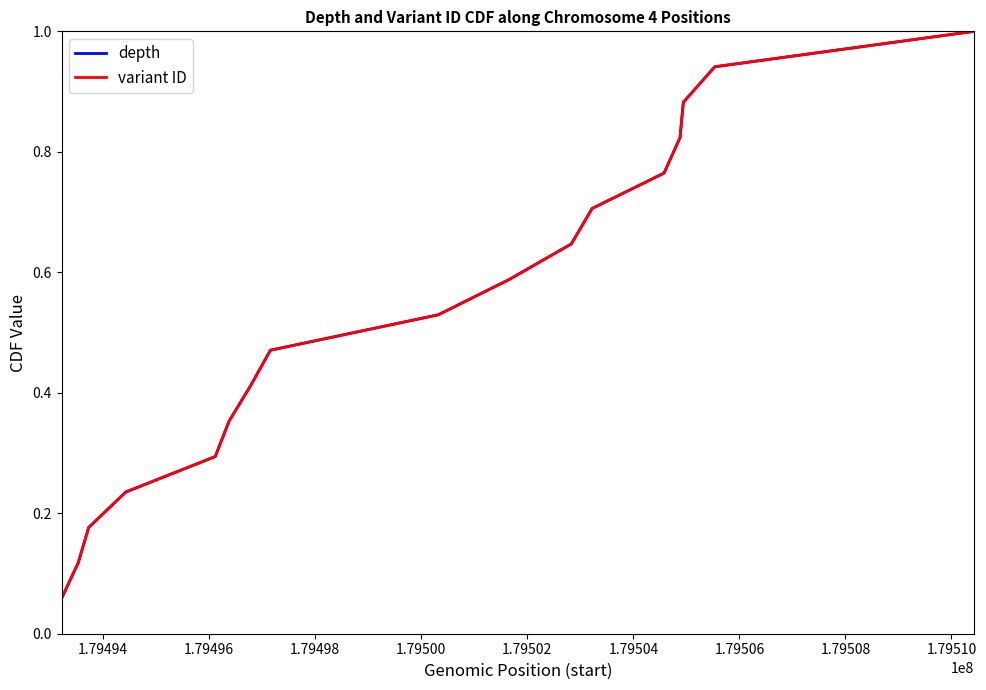

Does the chart display data point markers on the line(s)?

No